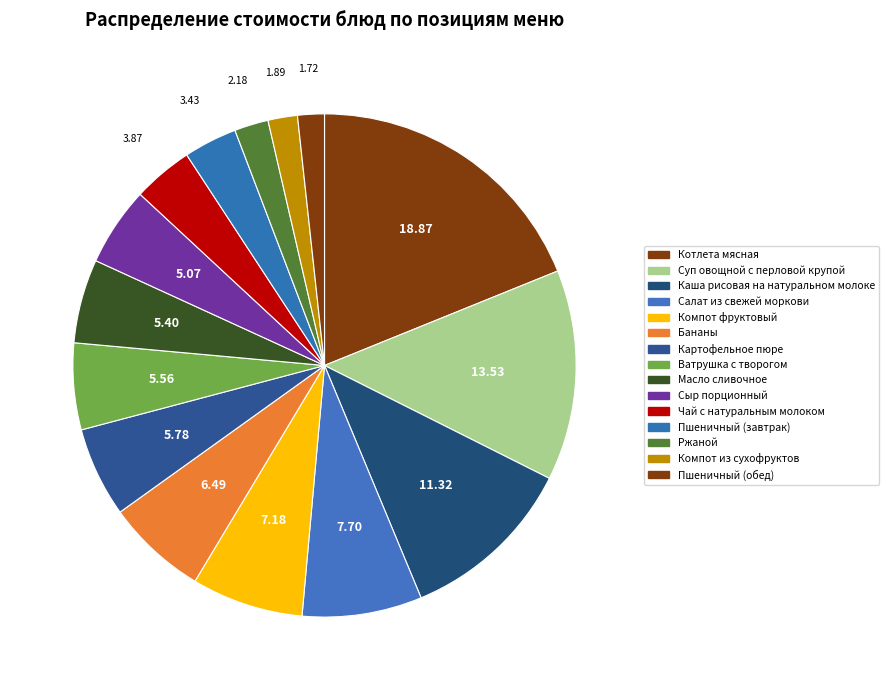

Does Компот из сухофруктов account for over 50% of the chart?

No